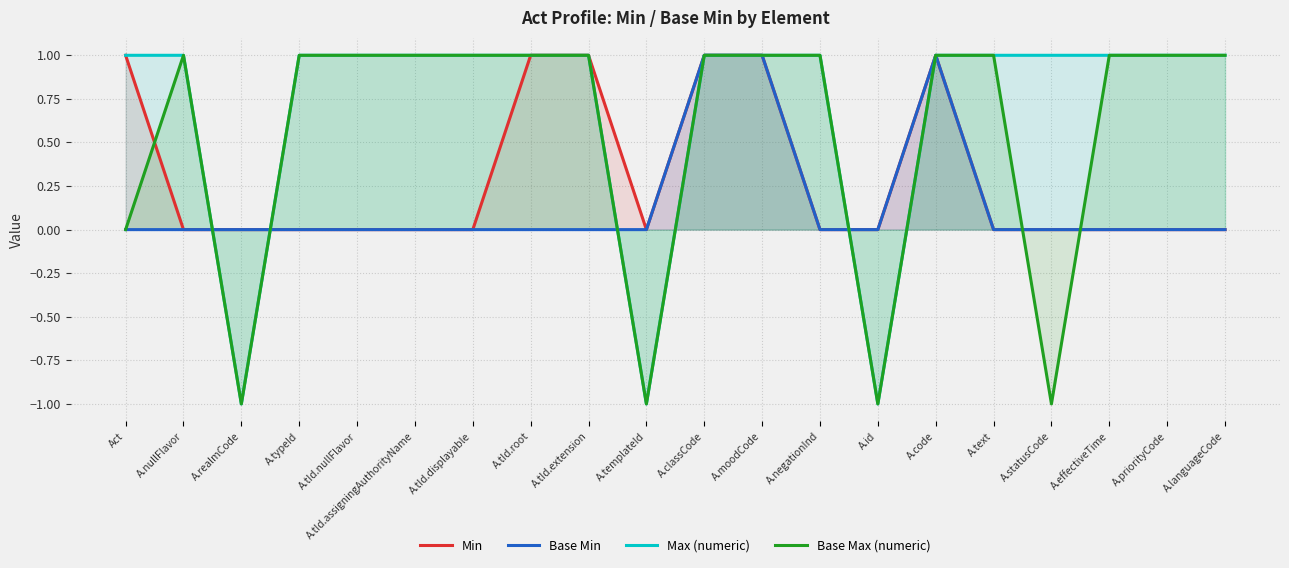

True or false: Base Min has more than 1 points higher than both neighbors.

False